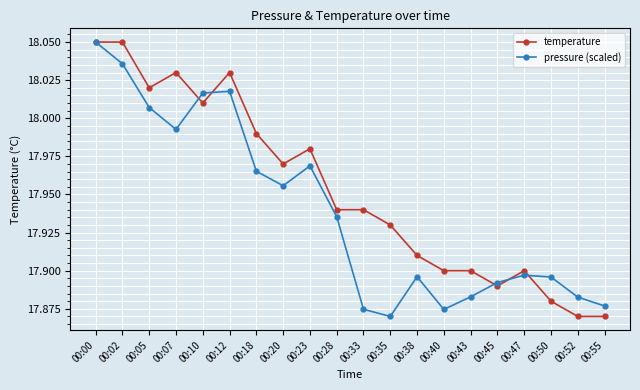

How many interior local peaks does the pressure (scaled) series have?

4